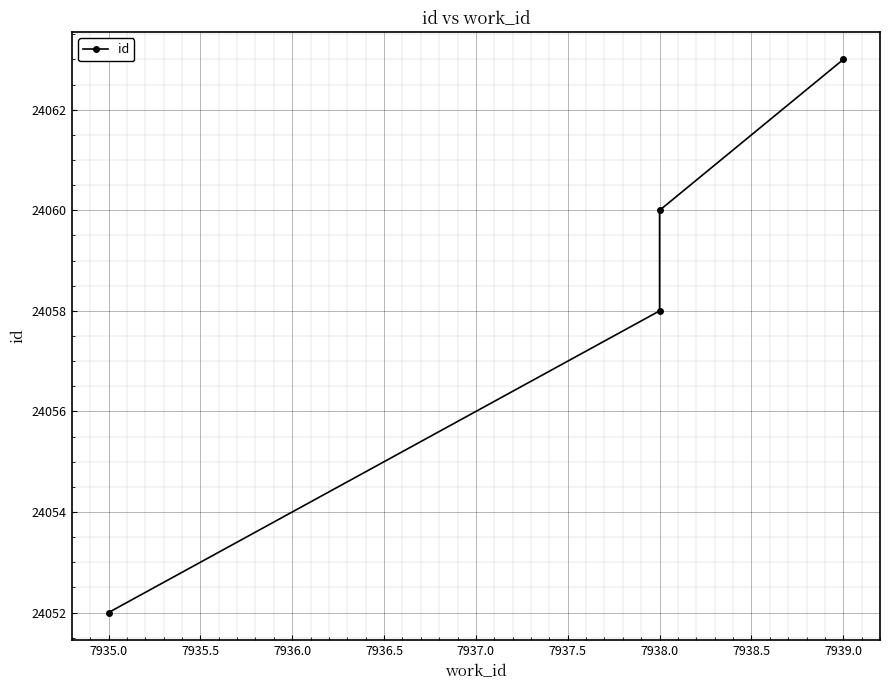

How many distinct data groups are displayed?

1